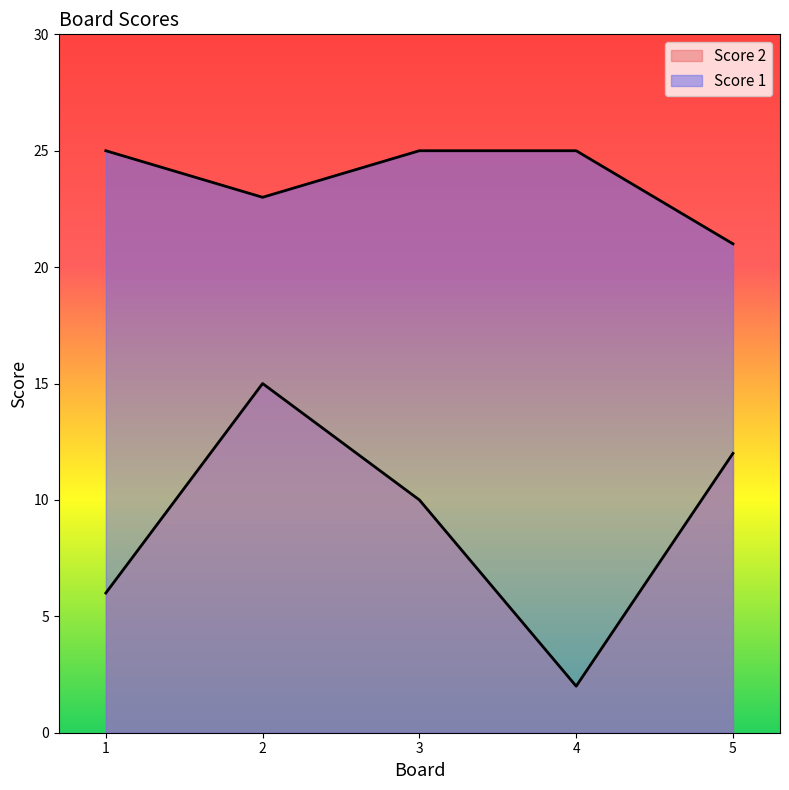

At which category is the sum across all series the highest?

2